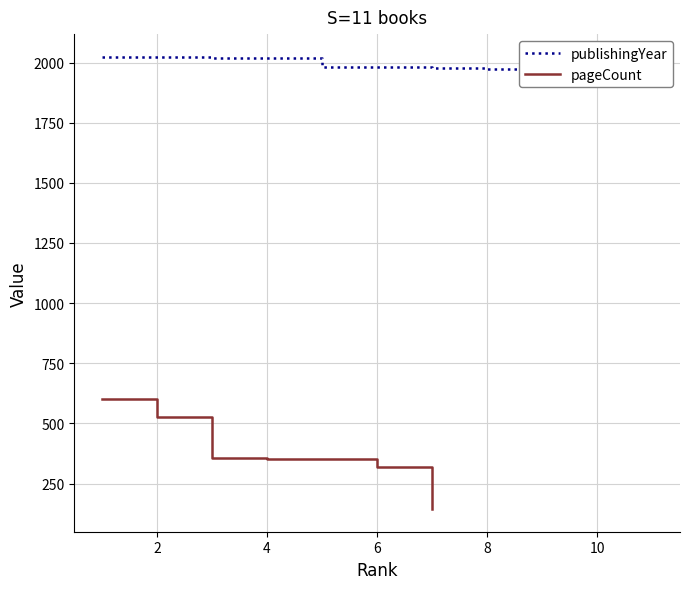

True or false: publishingYear and pageCount cross at least once.

False